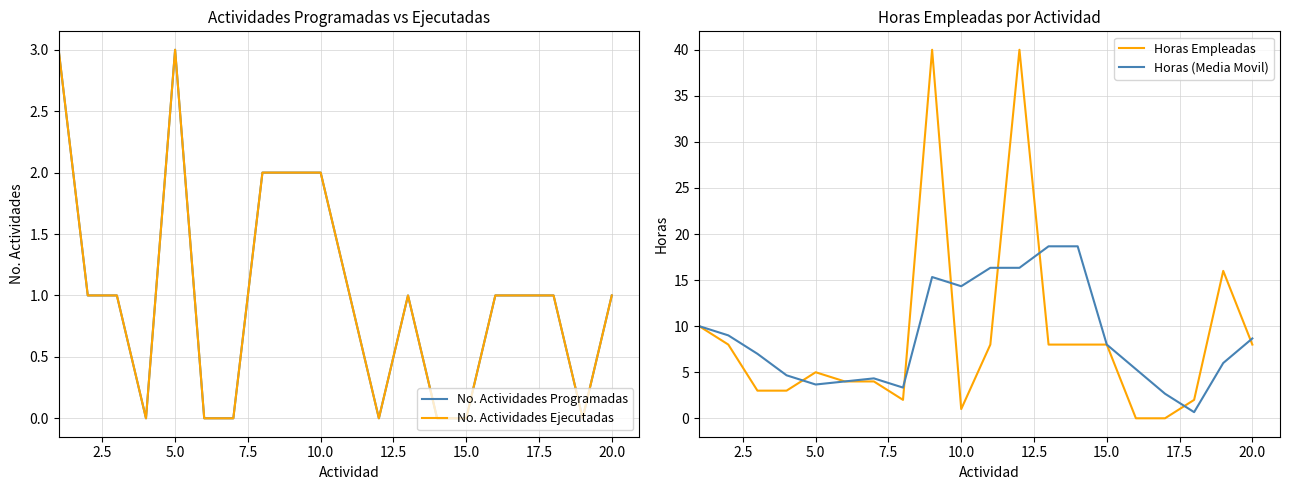

How many interior local valleys does the No. Actividades Programadas series have?

3